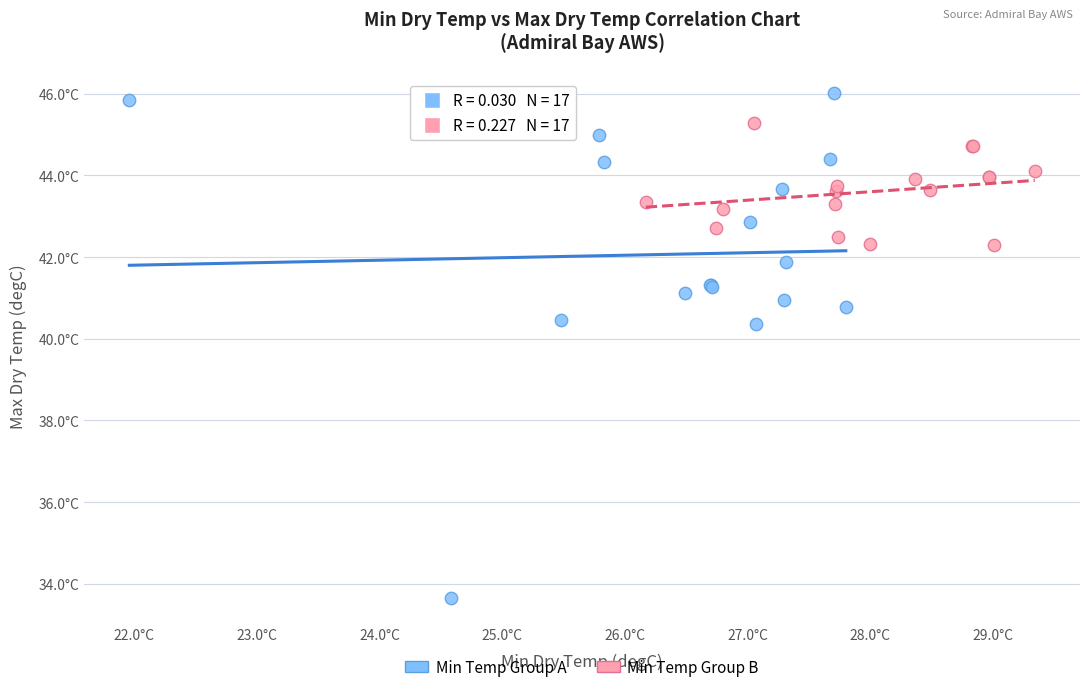

What are all the series names shown in the legend?

Min Temp Group A, Min Temp Group B